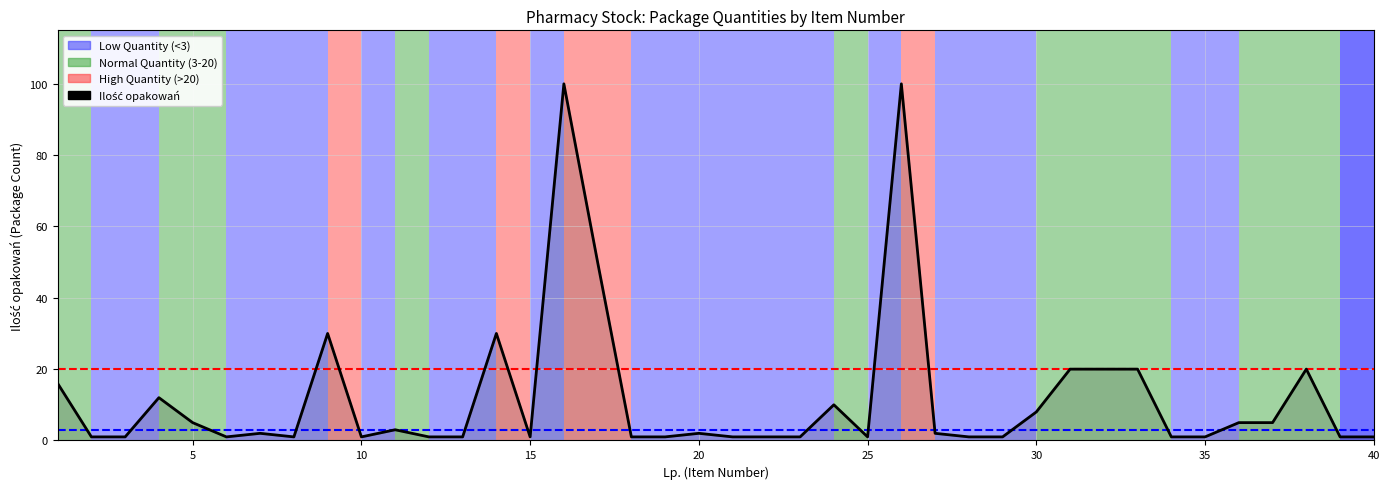

What is the maximum value shown in the chart?

100